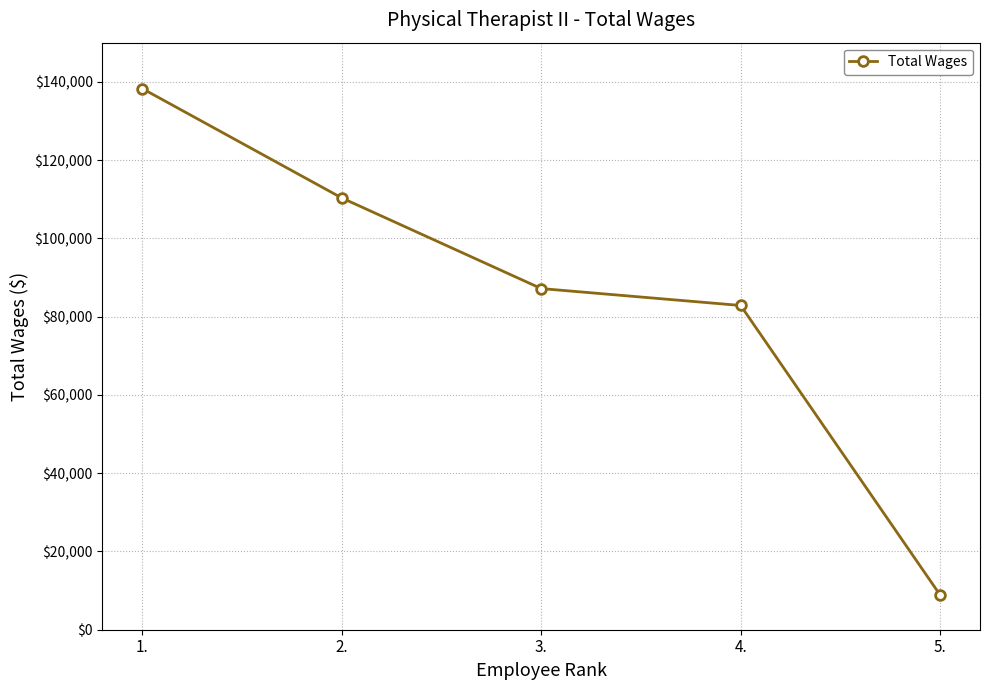

What is the approximate value at 5., to the nearest 100?

8900